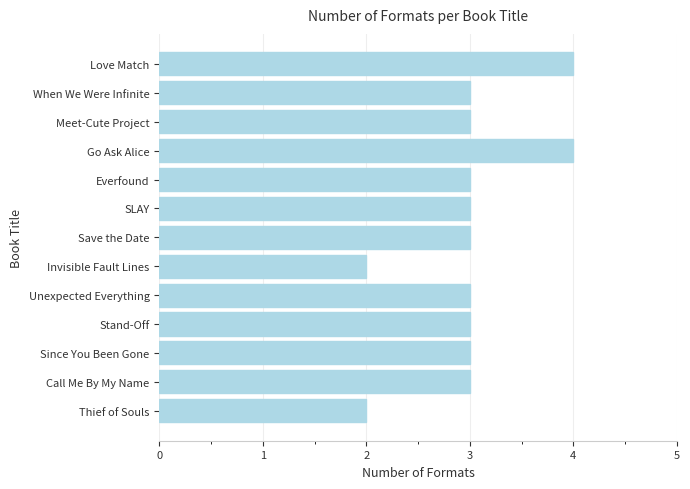

Are the bars horizontal?

Yes